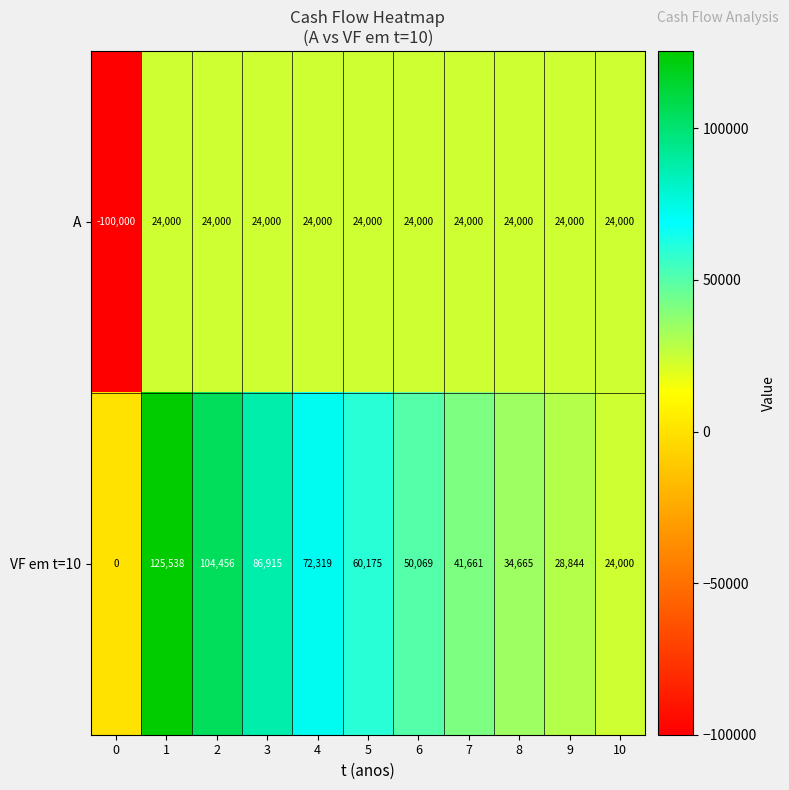

Reading left to right, transcribe all the data shown in this chart.

A: -100000	24000	24000	24000	24000	24000	24000	24000	24000	24000	24000
VF em t=10: 0	125538	104456	86915	72319	60175	50069	41661	34665	28844	24000